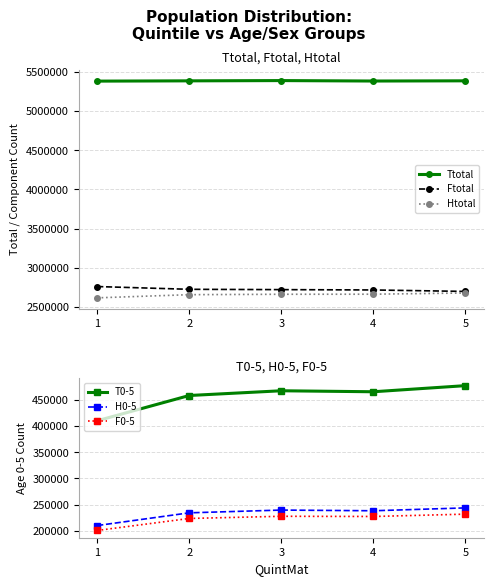

Where is the first local minimum for H0-5?

4